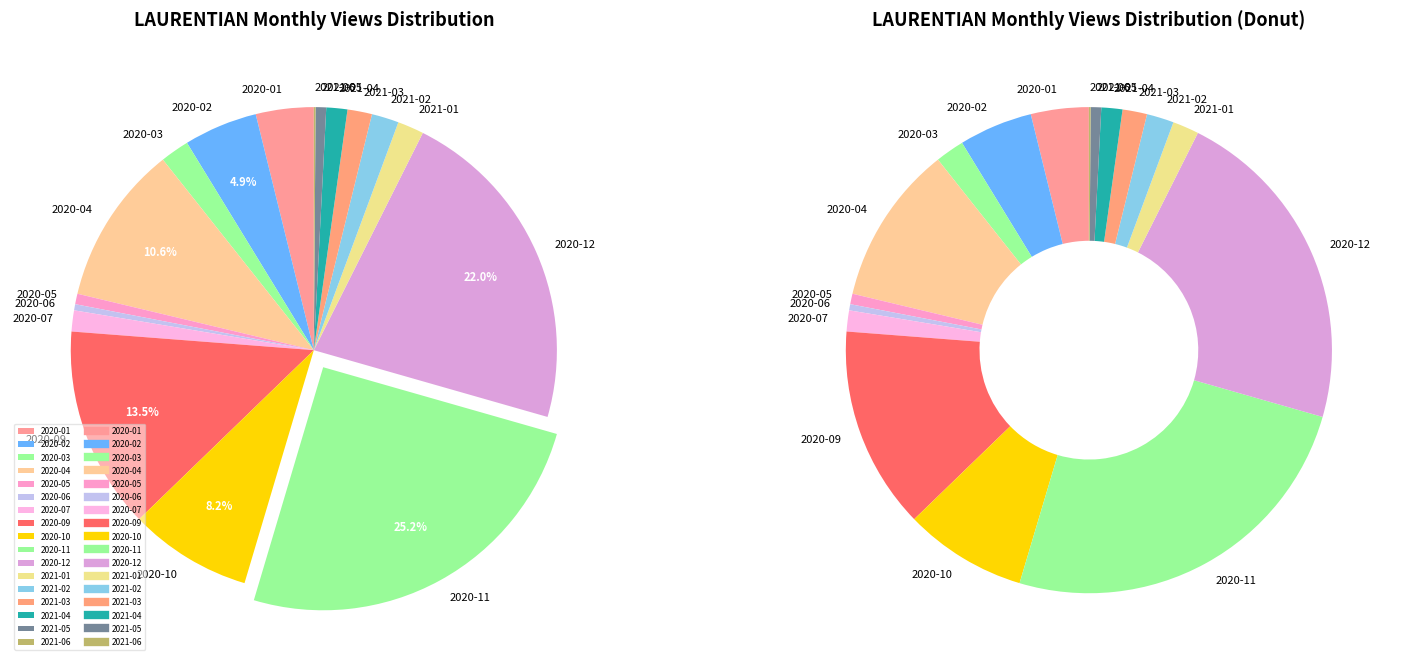

Is 2020-11 the majority of the pie?

No